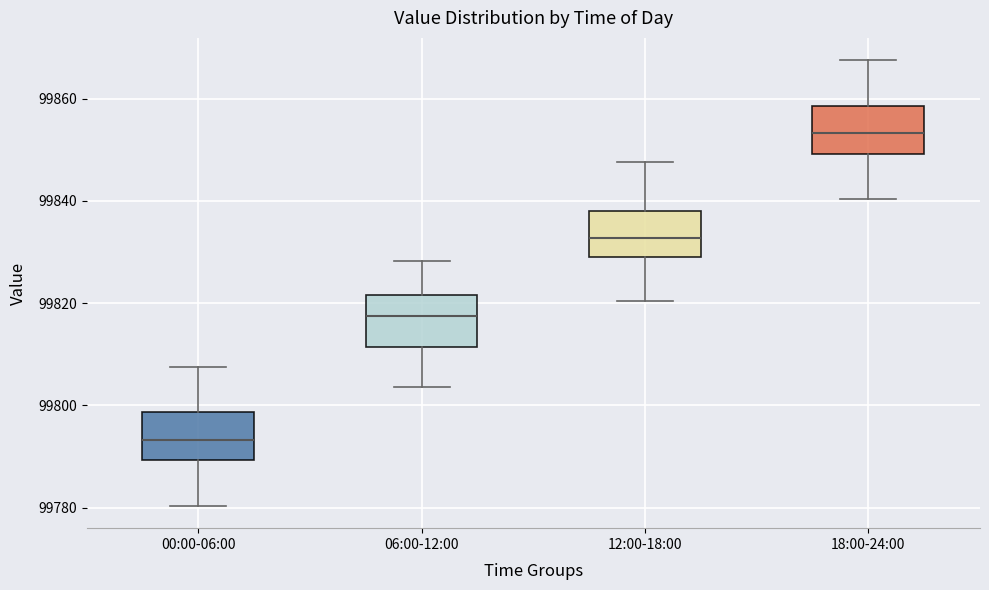

Where does the median line of the box for 18:00-24:00 sit on the y-axis? The values are not printed on the chart, so give them approximately, as read against the axis.

99854